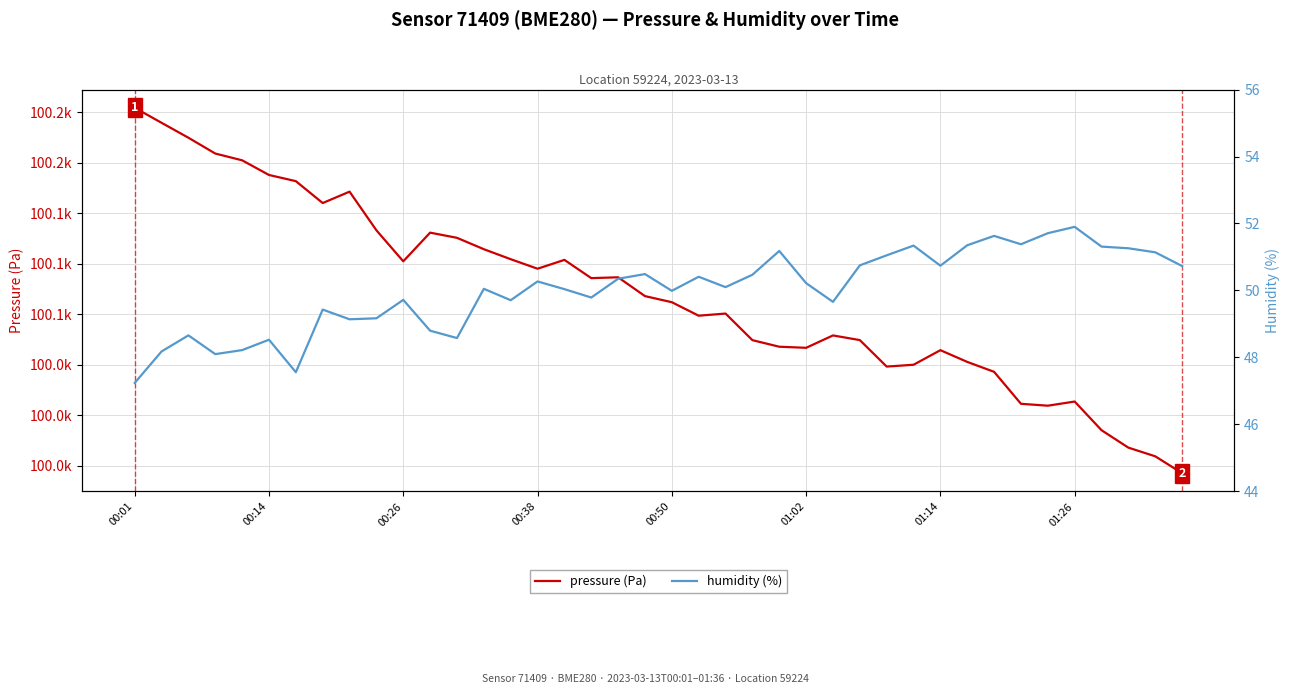

What is the lowest value of the humidity (%) series?

47.2